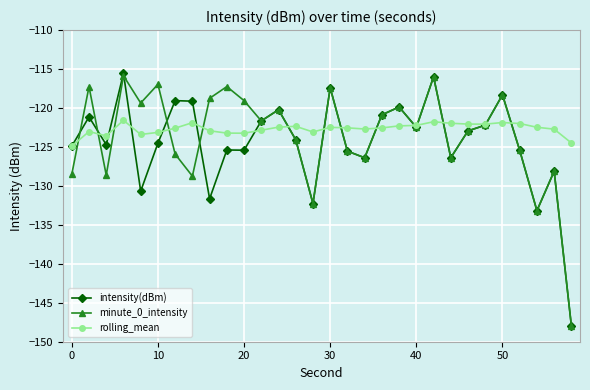

What is the minimum value shown in the chart?

-148.0